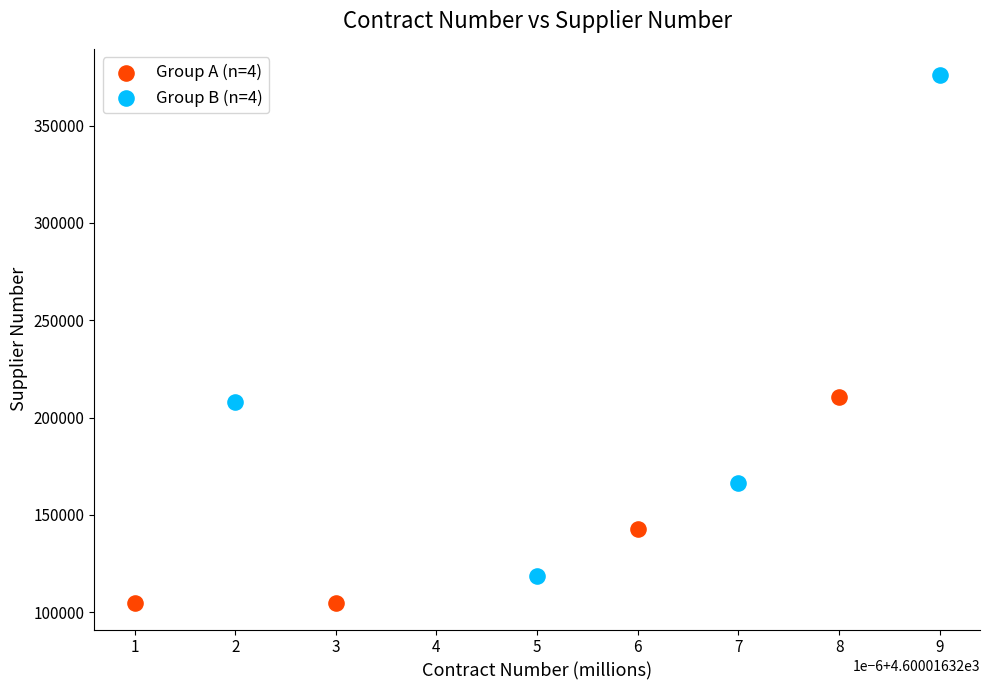

Which series reaches the maximum Y coordinate?

Group B (n=4)